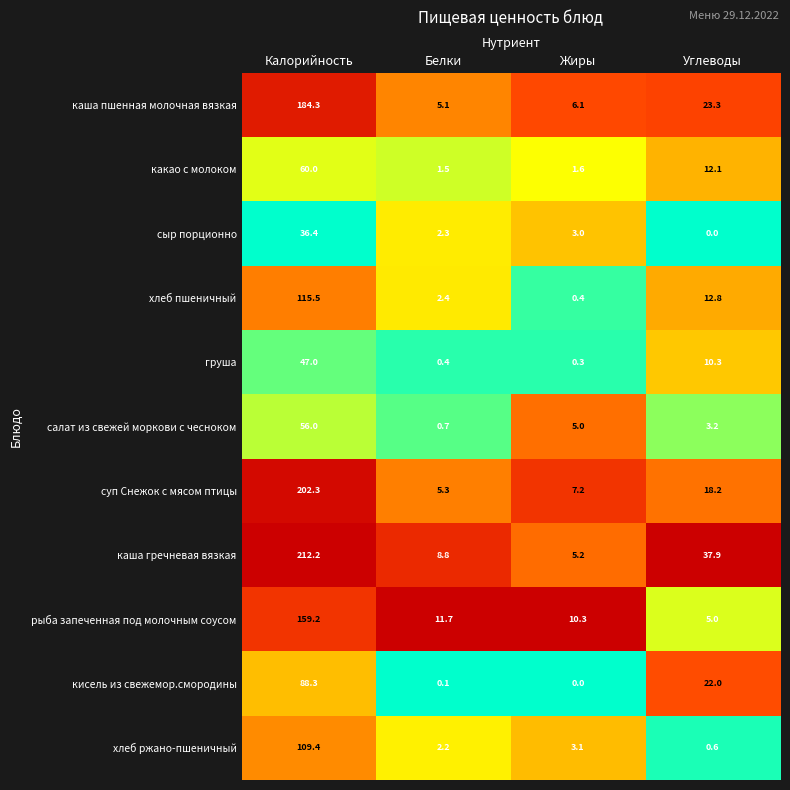

What is the difference between the maximum and minimum values in the хлеб ржано-пшеничный series?

108.8